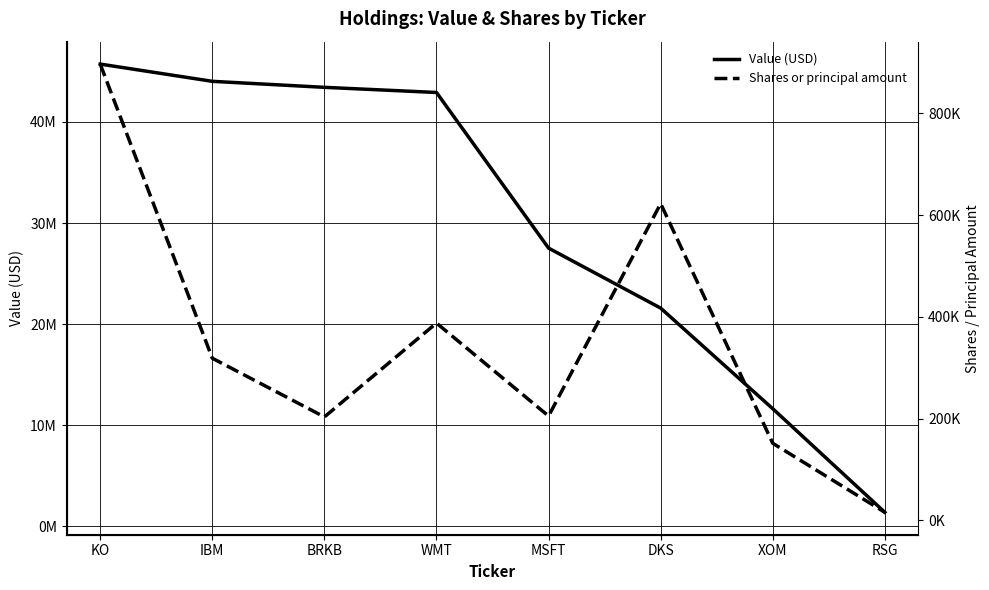

What are all the series names shown in the legend?

Value (USD), Shares or principal amount